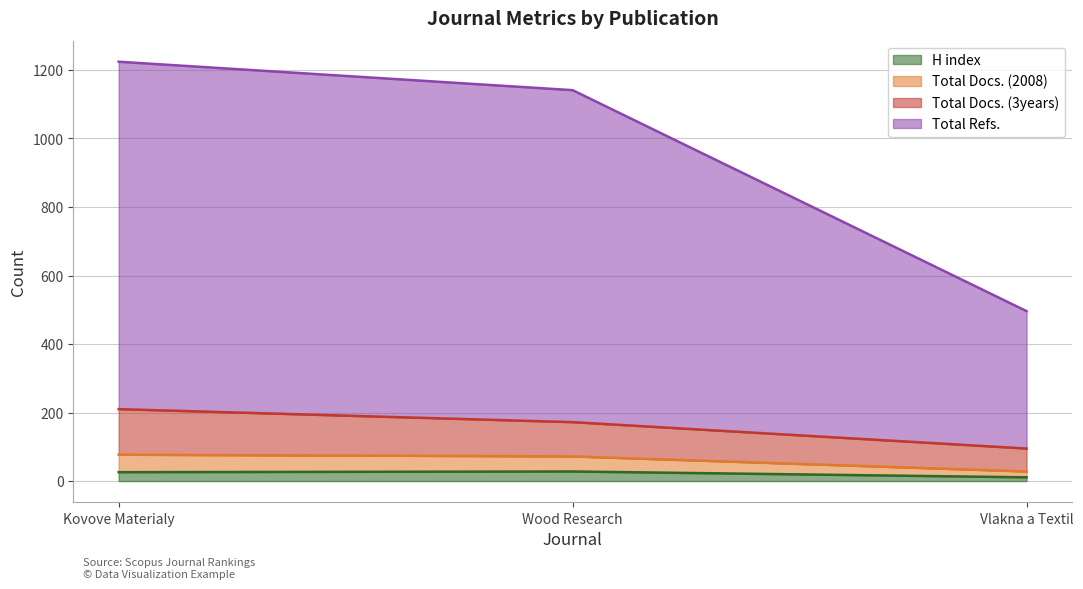

Rank the categories by H index value from lowest to highest.

Vlakna a Textil, Kovove Materialy, Wood Research